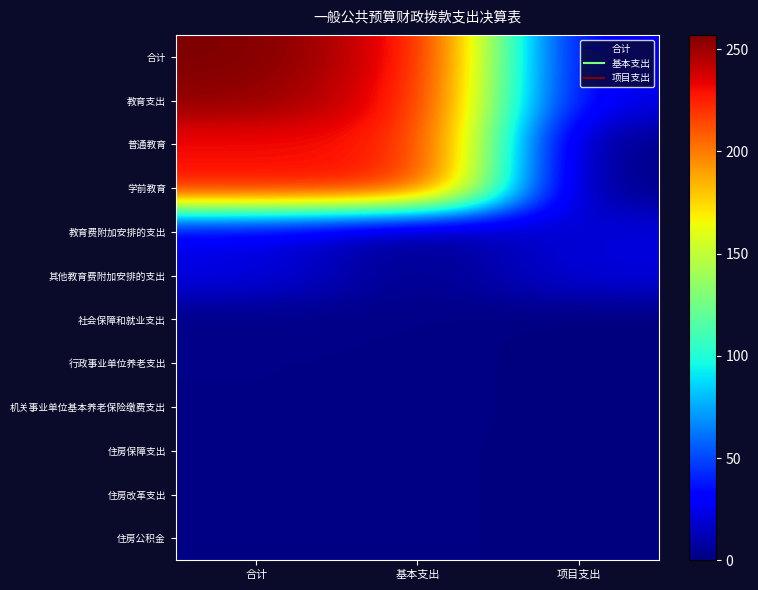

What is the total value across all series at 项目支出?

85.4